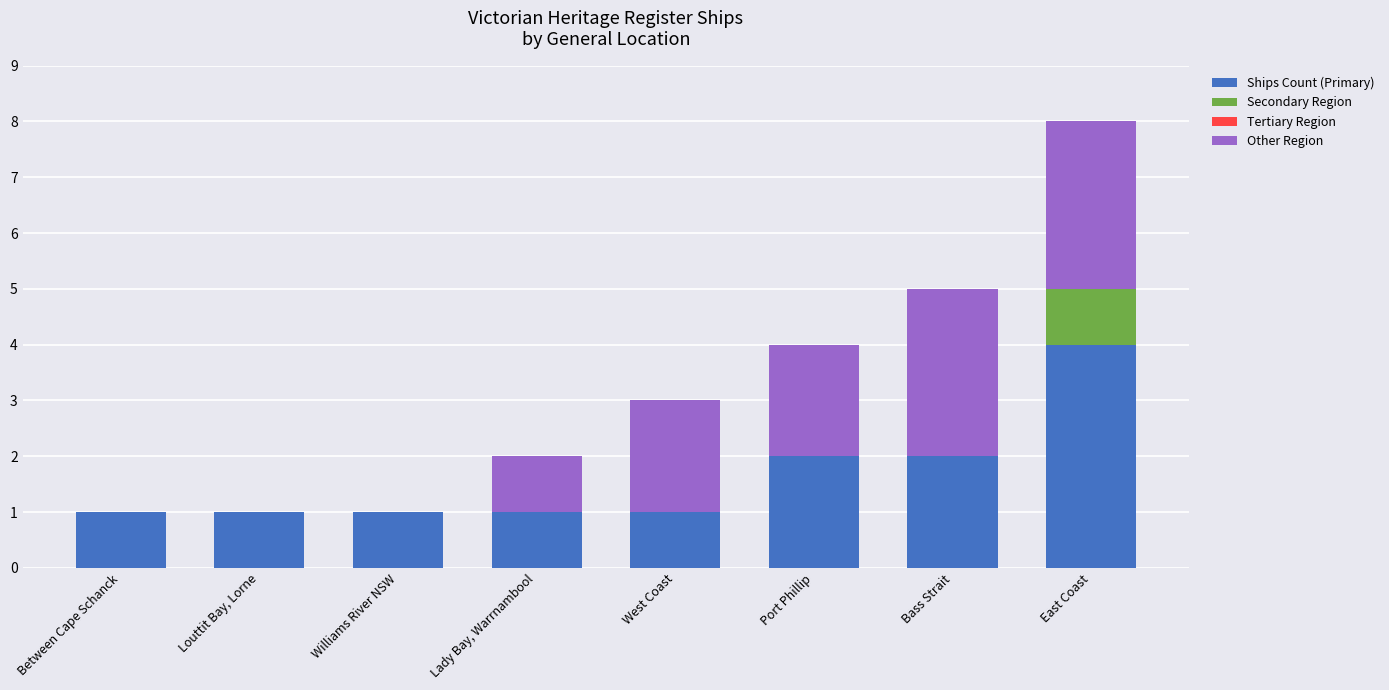

Count the number of data series in this chart.

3